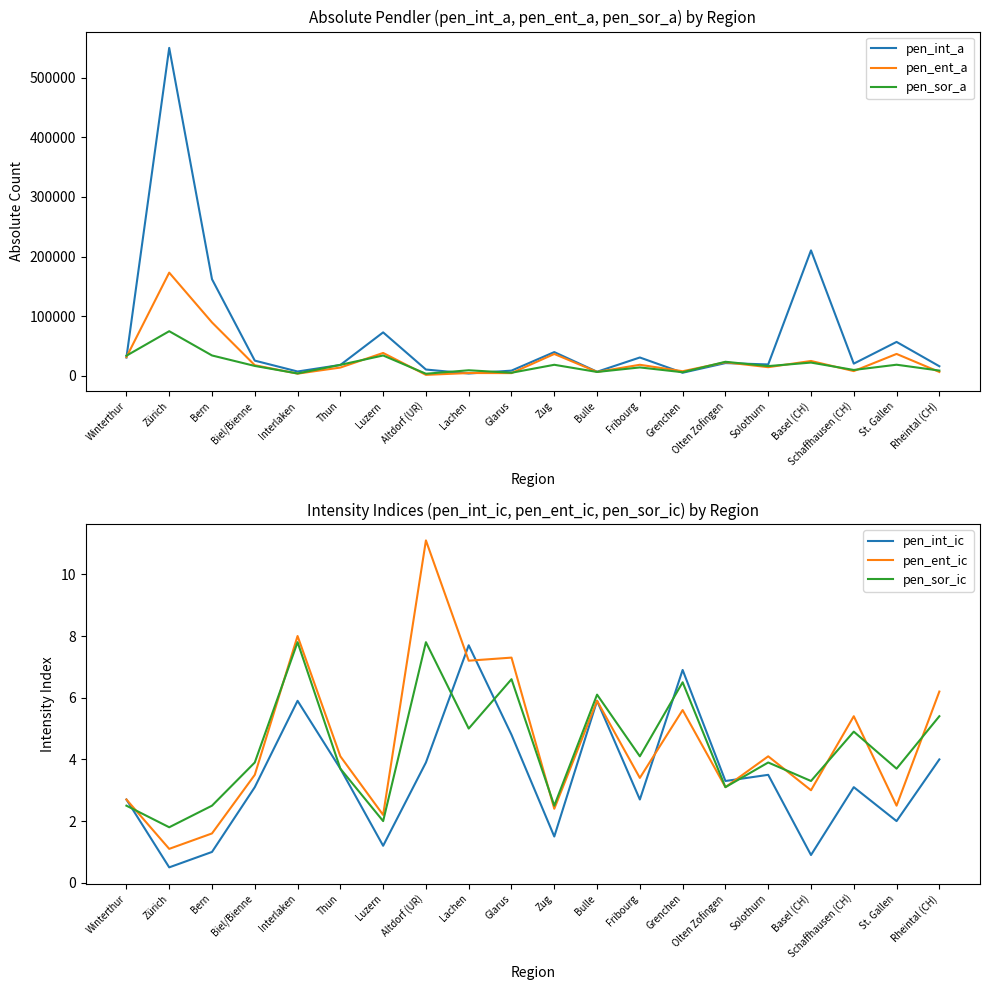

In pen_ent_ic, how many points are lower than both neighbors (excluding endpoints)?

8